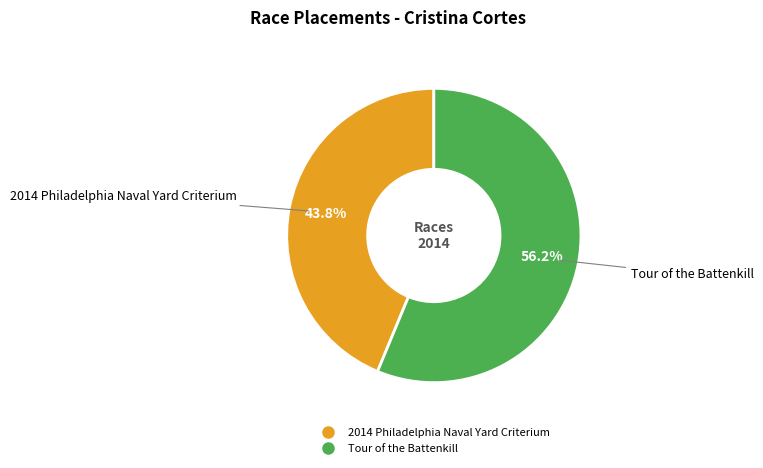

To the nearest percent, what percentage of the pie is 2014 Philadelphia Naval Yard Criterium?

44%